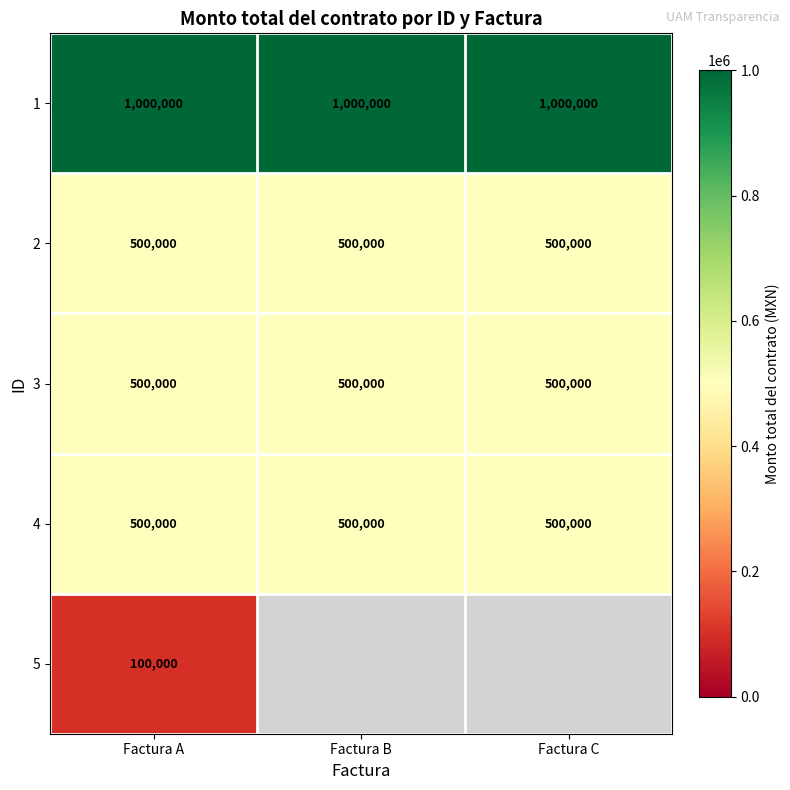

At which category is the sum across all series the highest?

Factura A